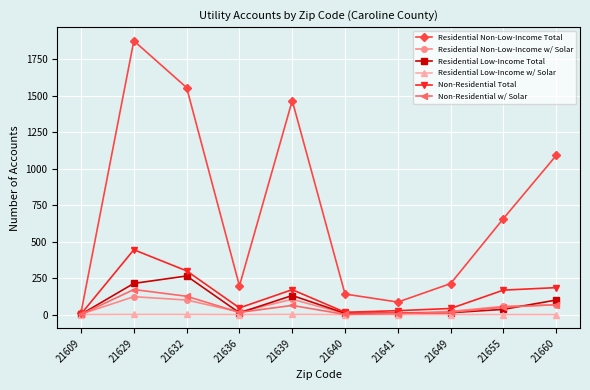

What is the average value of the Non-Residential w/ Solar series?

52